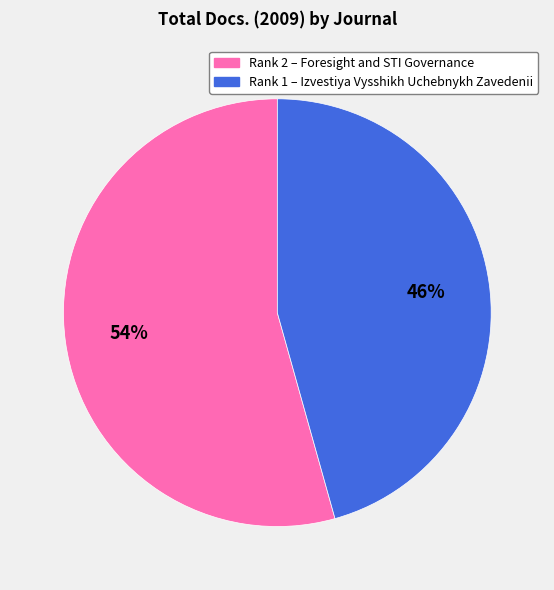

To the nearest percent, what is the average slice percentage?

50%